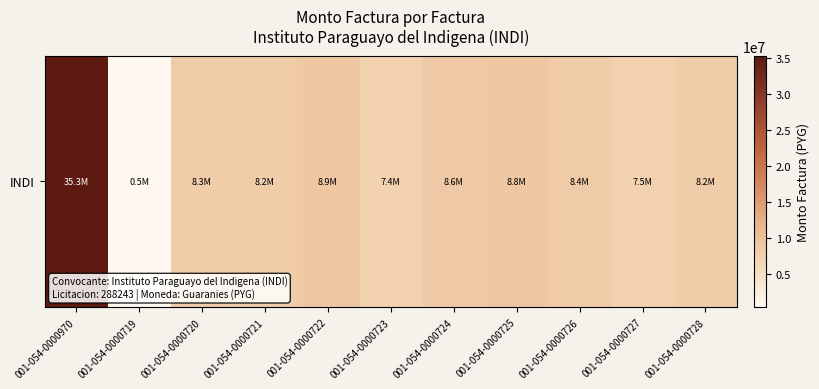

Rank the categories by value from lowest to highest.

001-054-0000719, 001-054-0000723, 001-054-0000727, 001-054-0000728, 001-054-0000721, 001-054-0000720, 001-054-0000726, 001-054-0000724, 001-054-0000725, 001-054-0000722, 001-054-0000970